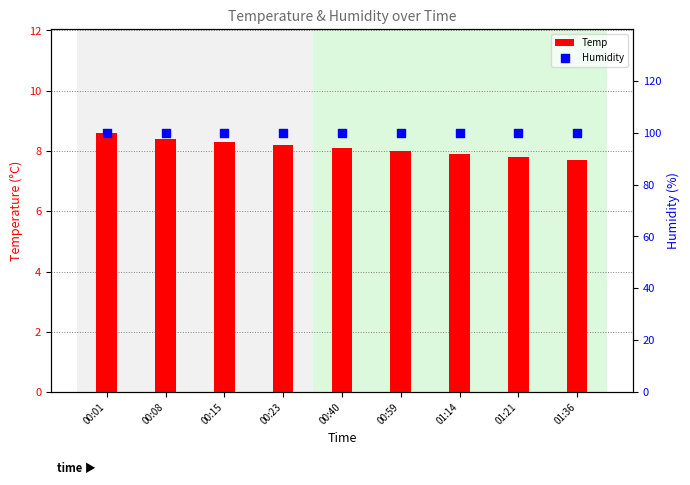

Which series contains the lowest Y value?

Temp